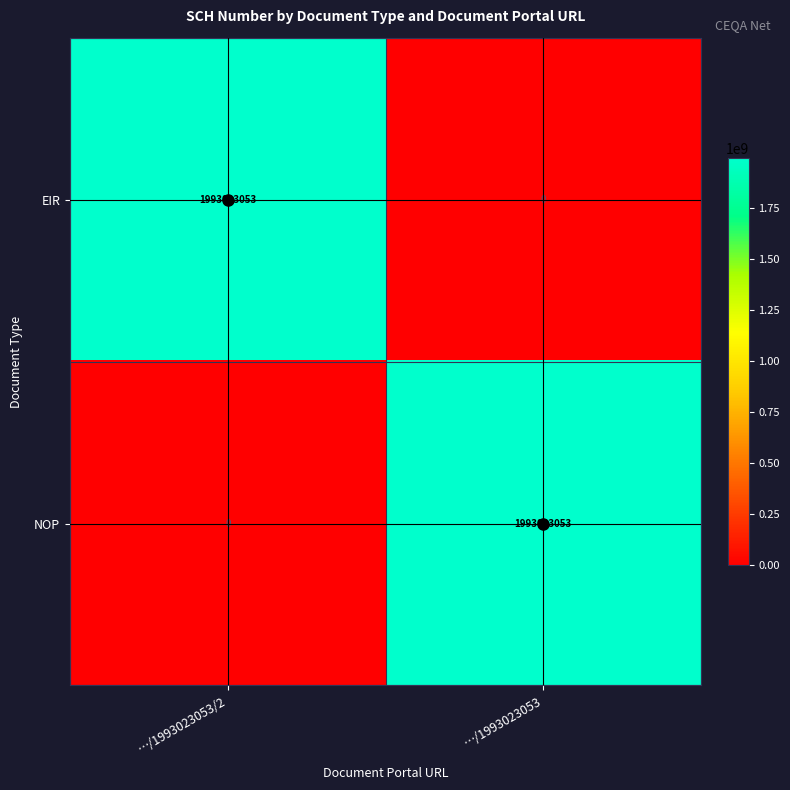

What is the difference between the EIR values at …/1993023053/2 and …/1993023053?

1993023053